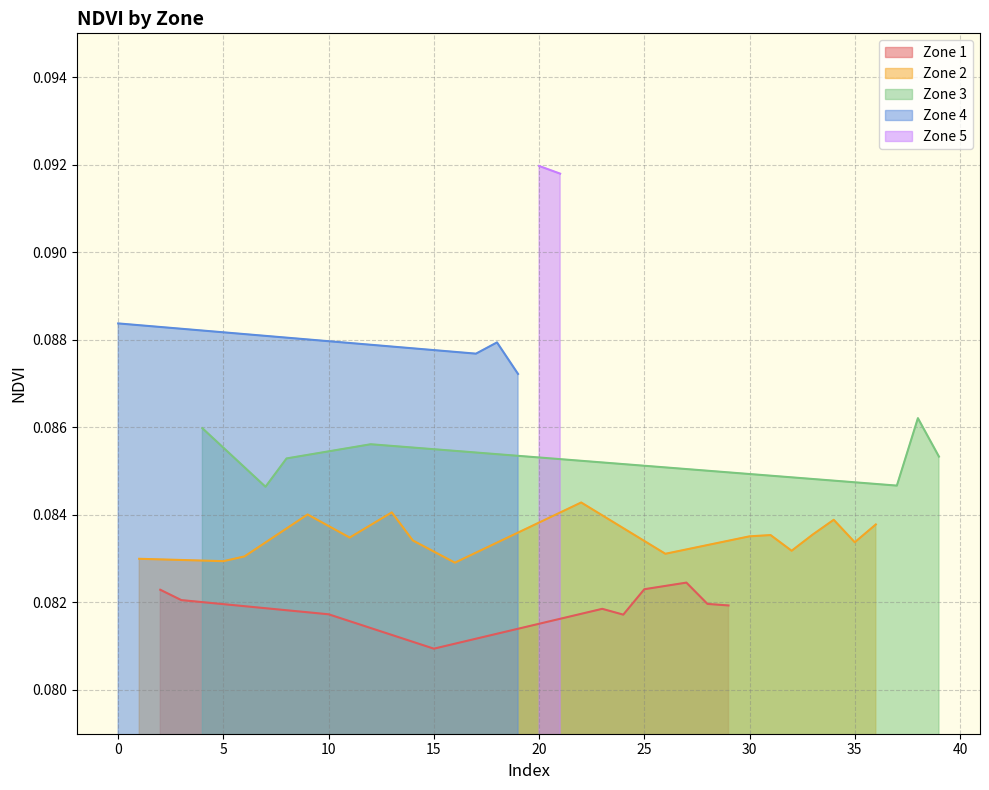

Does the chart display data point markers on the line(s)?

No